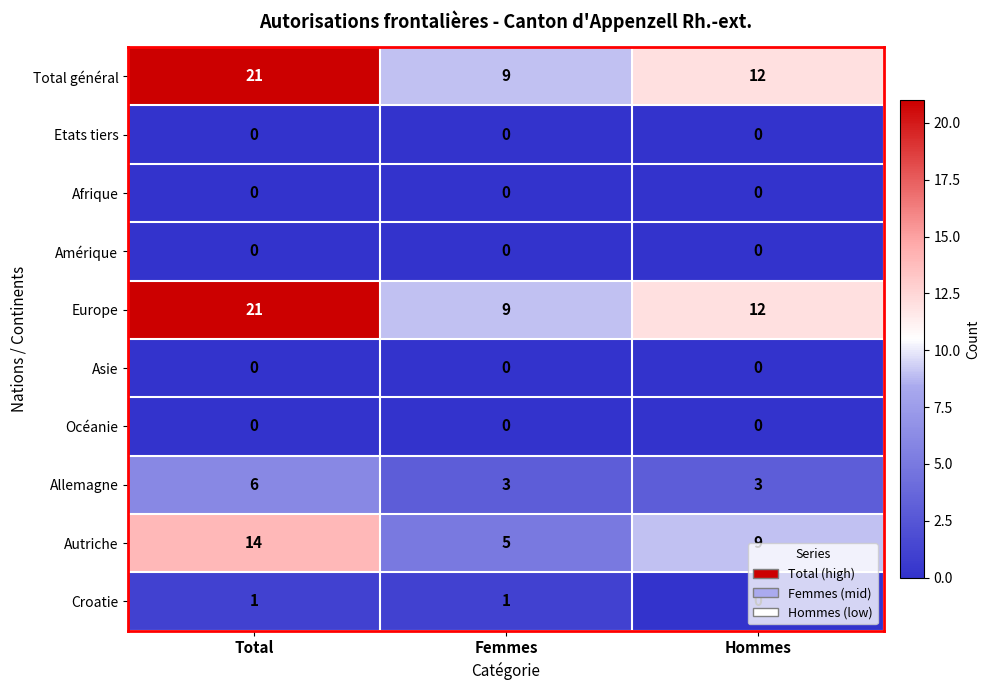

What is the total value across all series at Hommes?

36